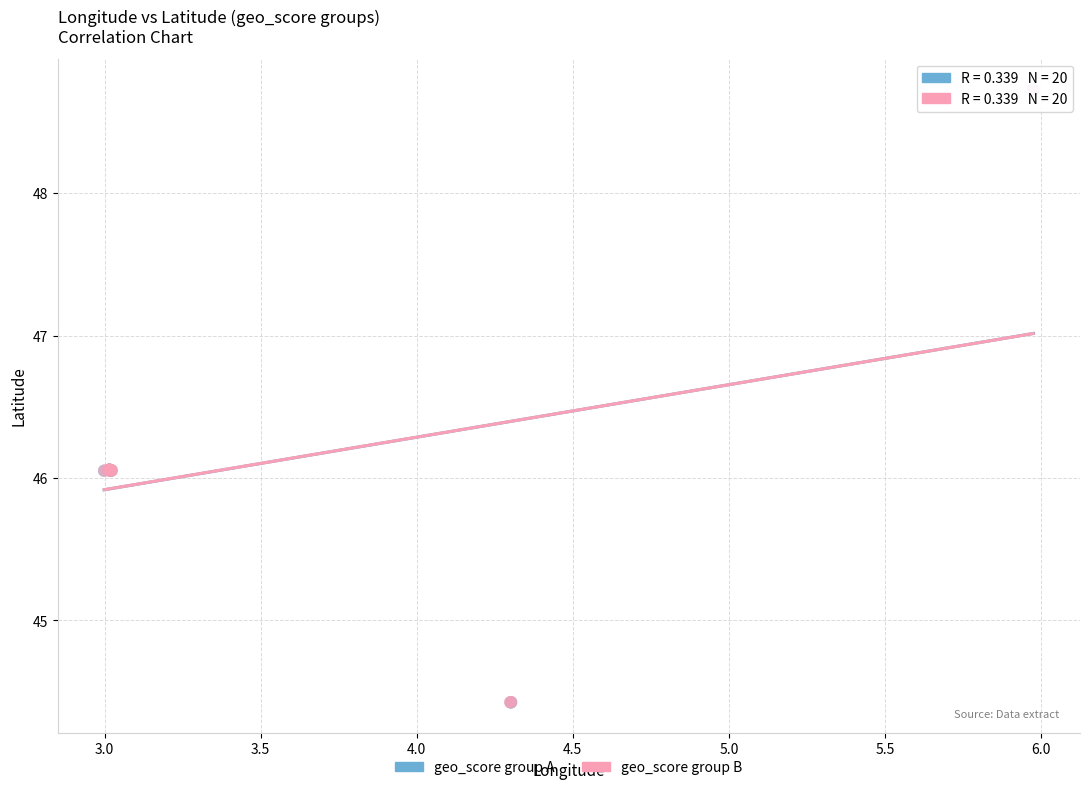

What are all the series names shown in the legend?

geo_score group A, geo_score group B